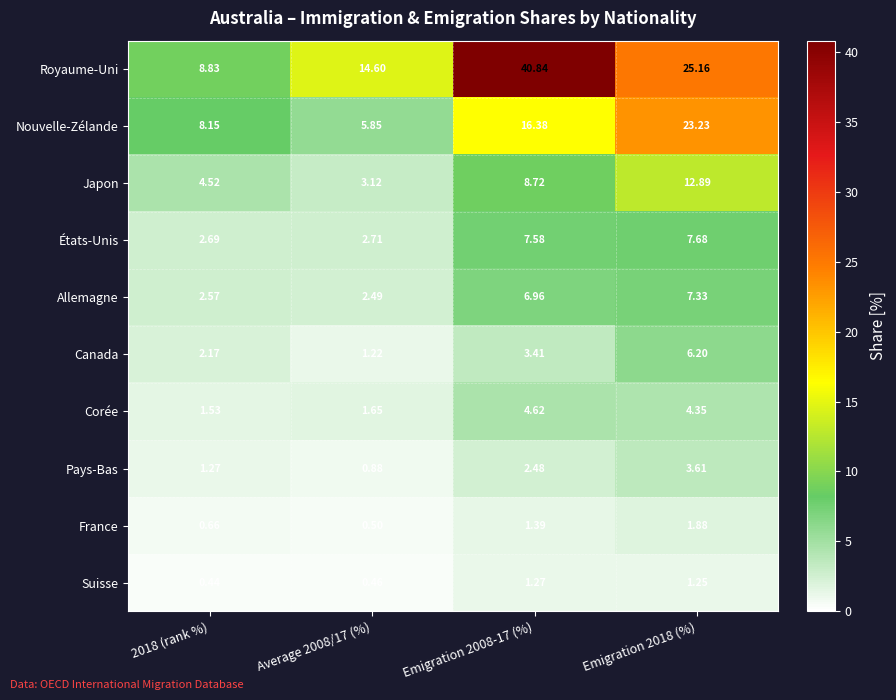

Which category has the highest value across all series?

Emigration 2008-17 (%)